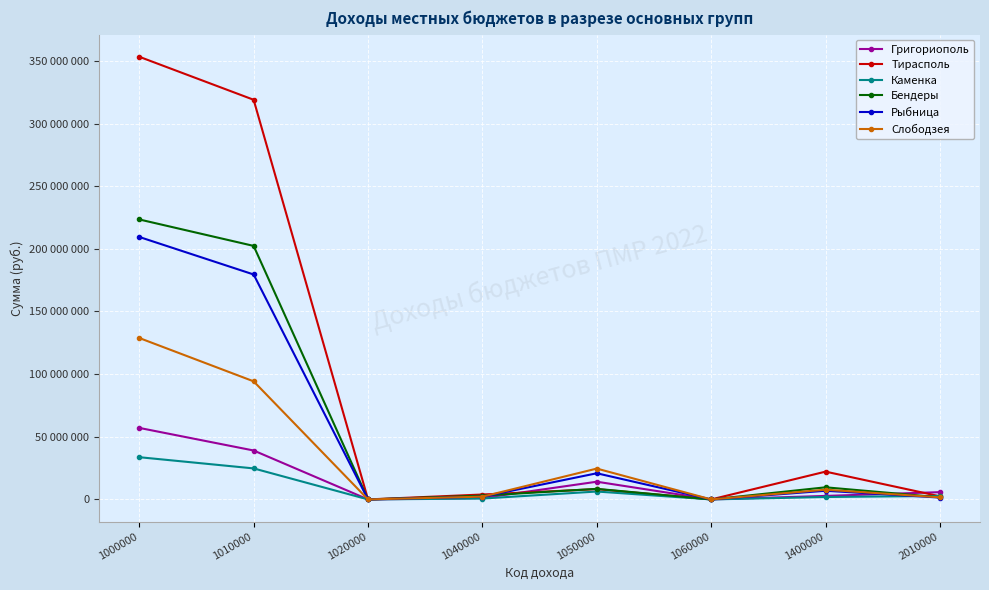

What are all the series names shown in the legend?

Григориополь, Тирасполь, Каменка, Бендеры, Рыбница, Слободзея